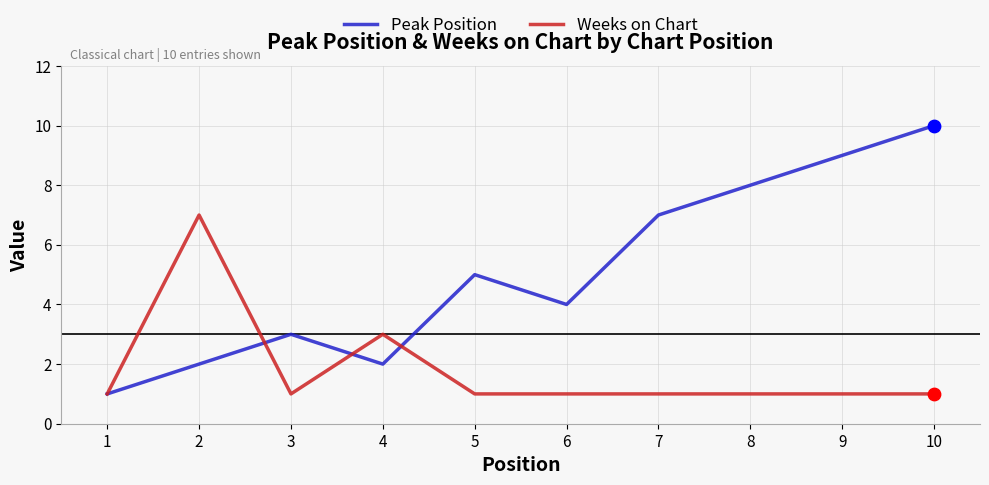

Which series has the widest spread of values?

Peak Position